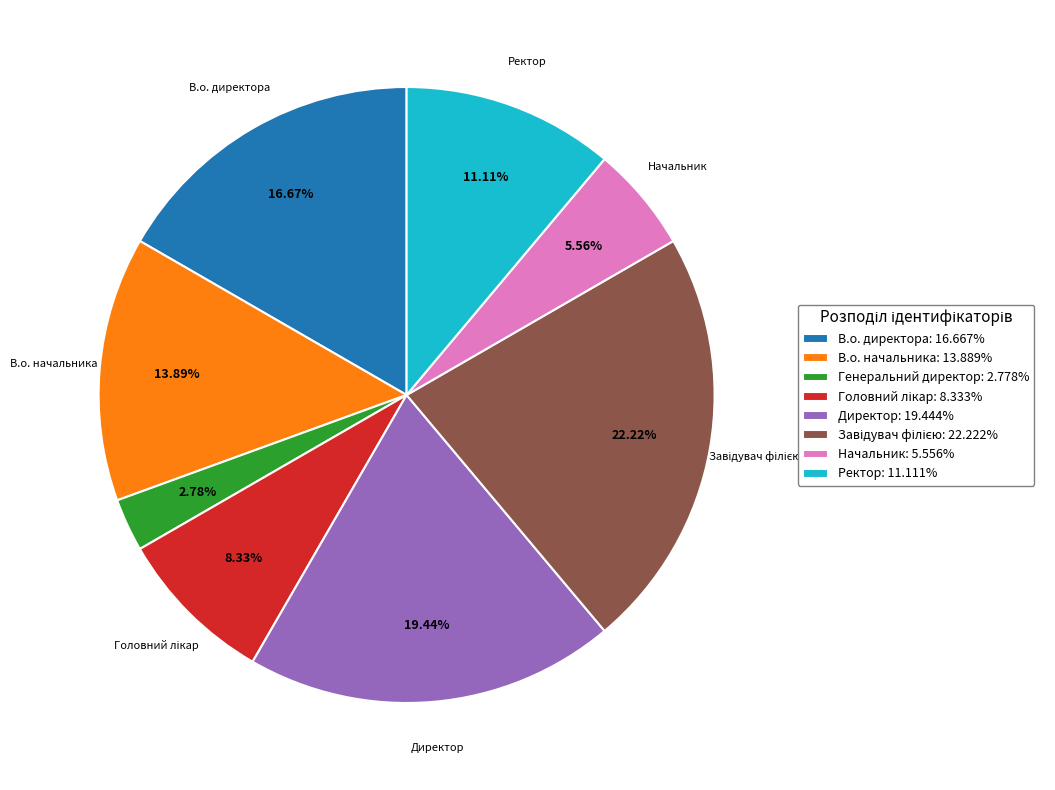

Which category has the smallest portion of the pie?

Генеральний директор